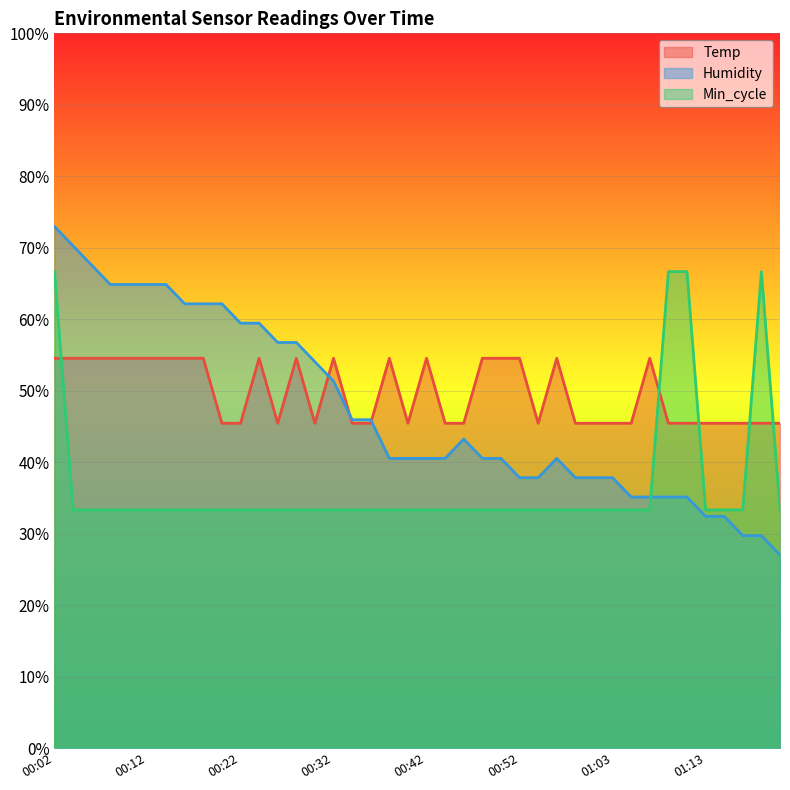

Between 00:04 and 00:46, which series saw the biggest shift?

Humidity